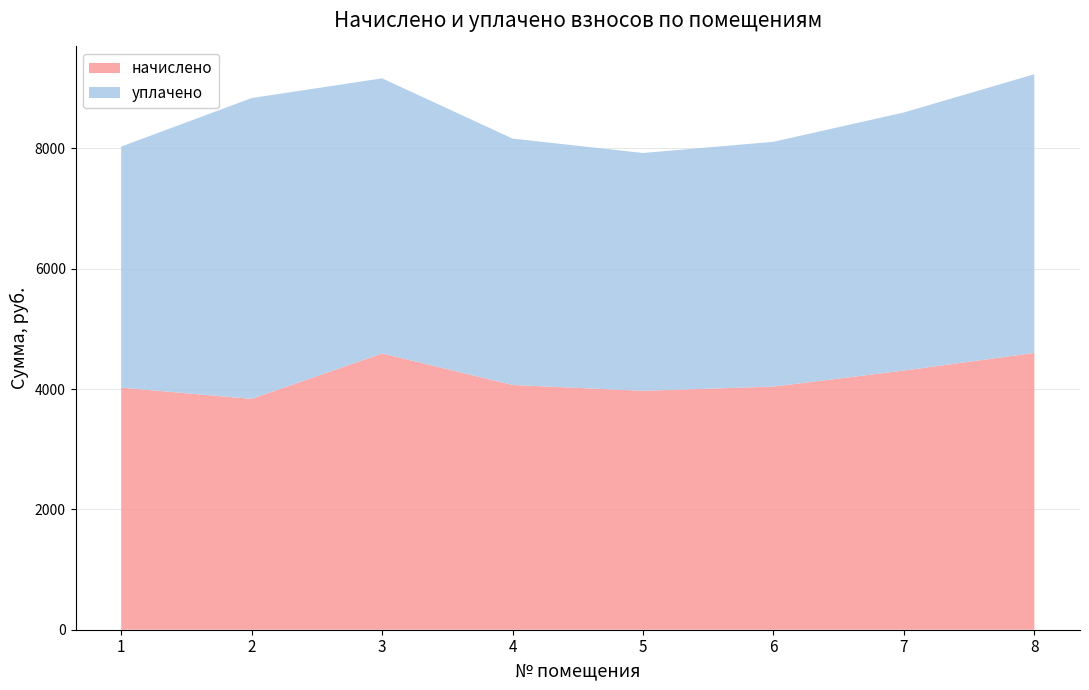

Reading left to right, what are all the values shown in this chart?

начислено: 4024.0	3837.4	4592.5	4068.4	3970.7	4041.8	4308.3	4601.4
уплачено: 4006.8	5000.0	4572.9	4095.8	3953.7	4069.0	4289.9	4632.4